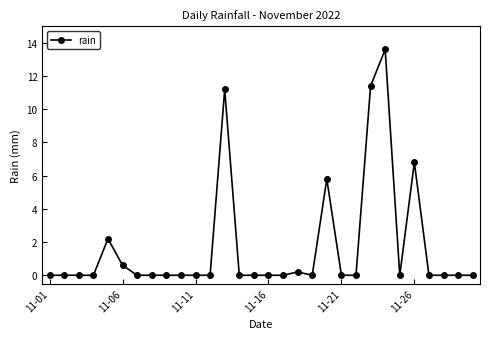

What is the difference between the maximum and minimum values?

13.6